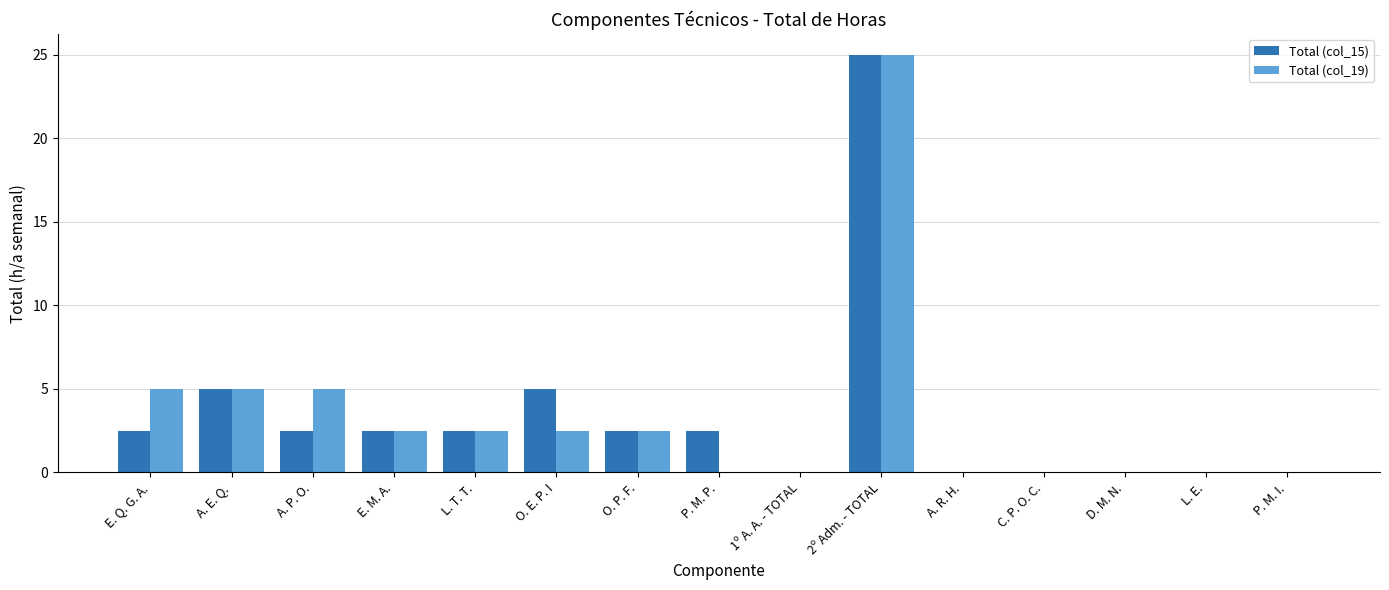

Is the value of Total (col_19) at E. M. A. greater than the value of Total (col_15) at C. P. O. C.?

Yes